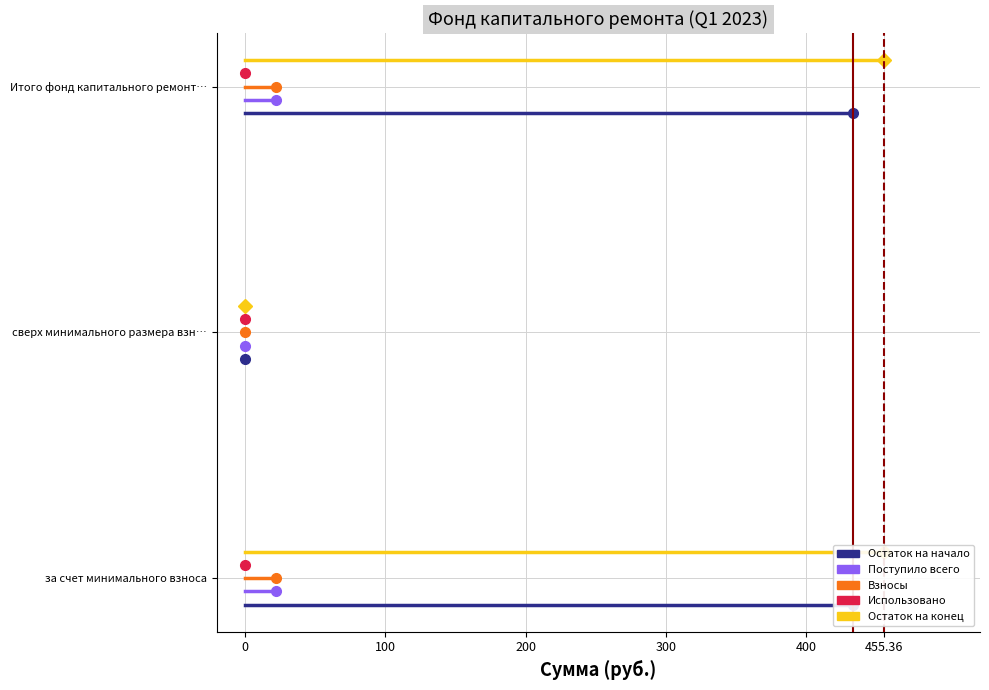

Rank the series at 0 from highest to lowest value.

Остаток на конец, Использовано, Взносы, Поступило всего, Остаток на начало